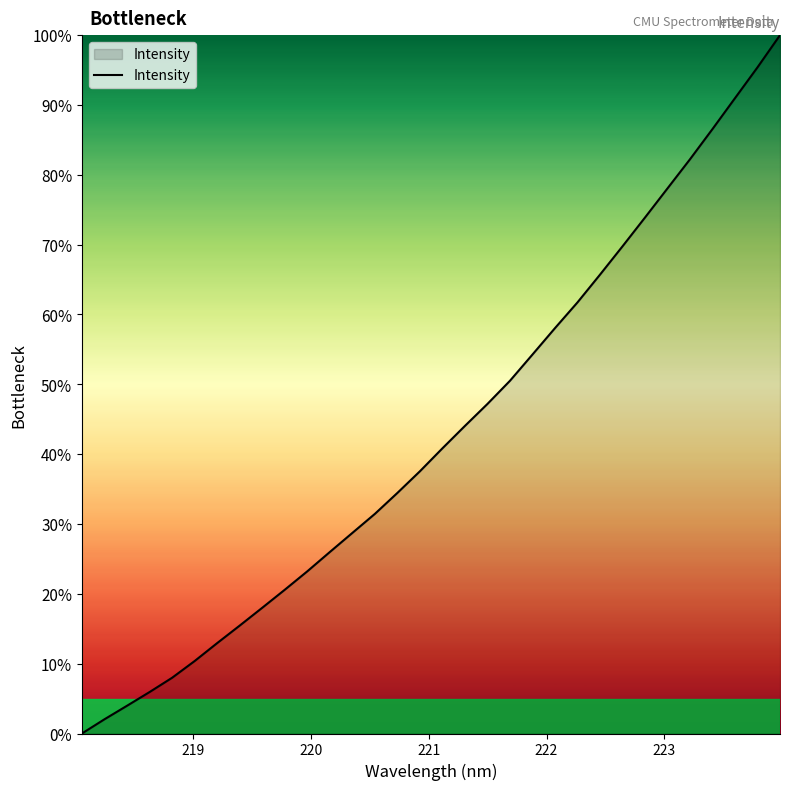

What is the difference between the maximum and minimum values?

100.0